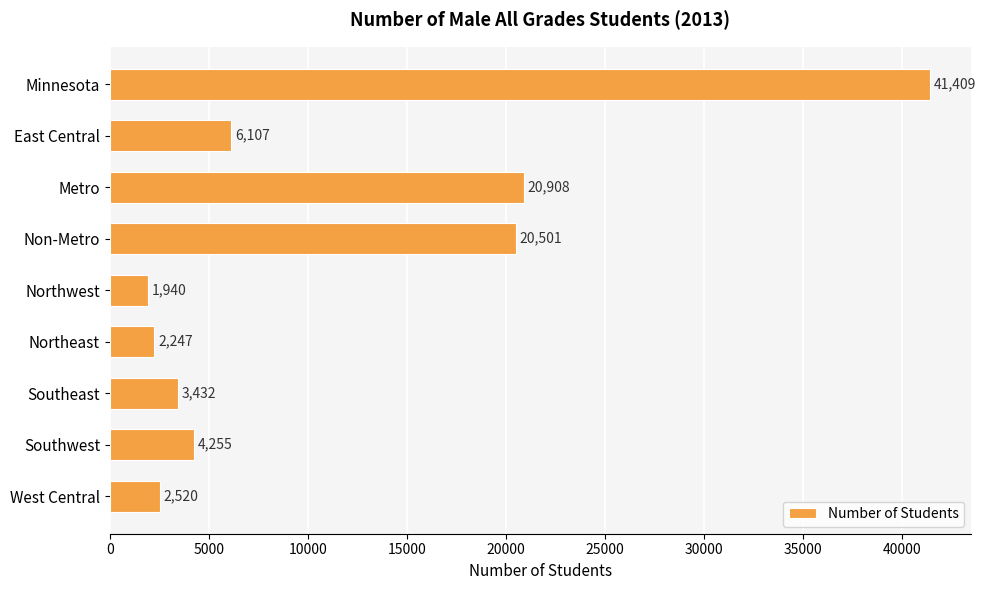

What is the sum of all values?

103319